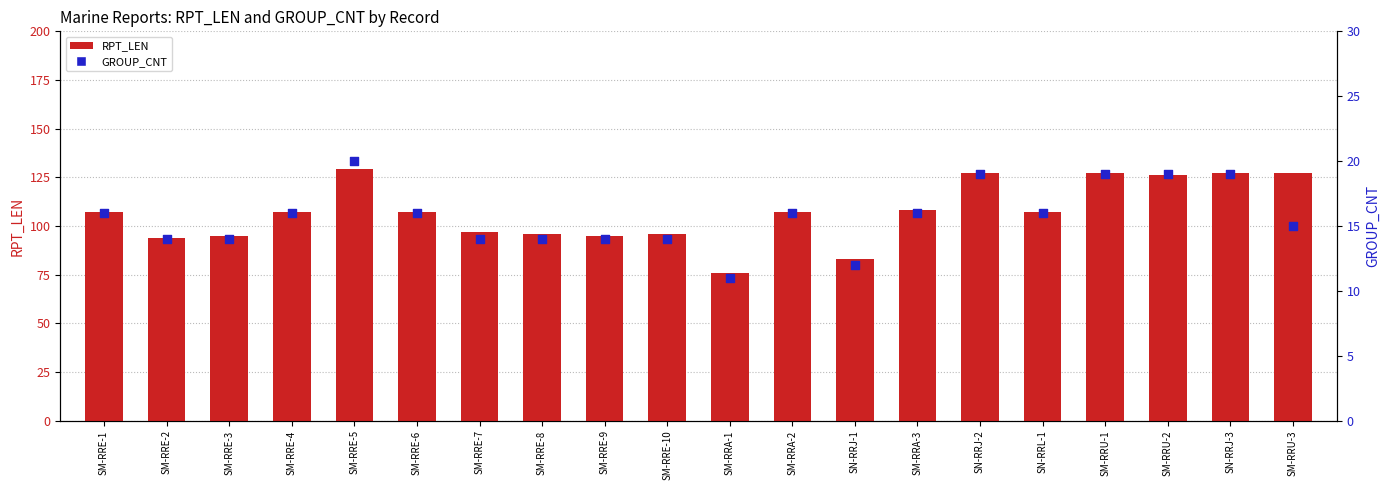

Which series contains the lowest Y value?

GROUP_CNT